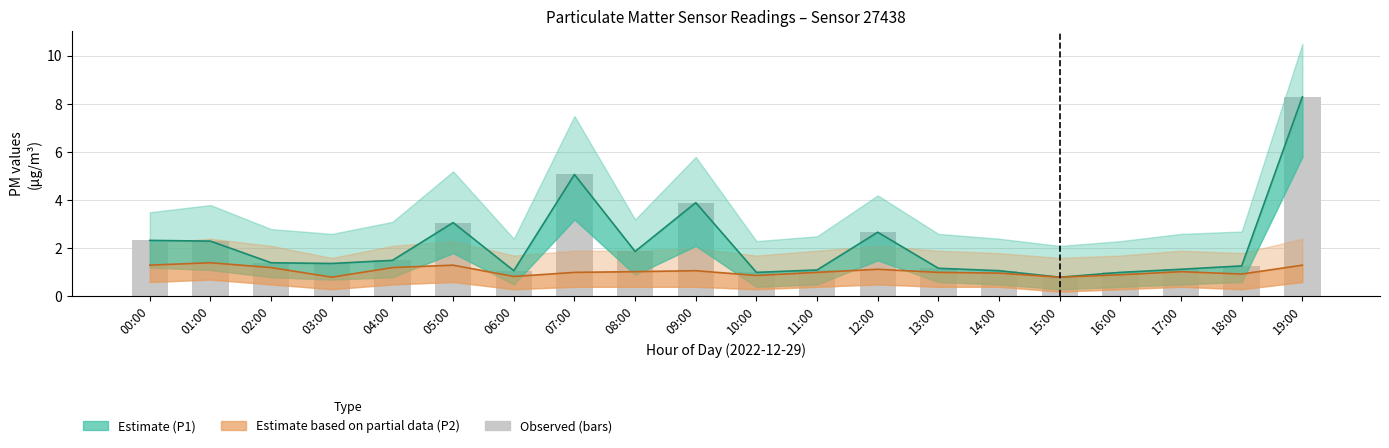

What is the sum of the Observed P1 values at 04:00 and 13:00?

2.7